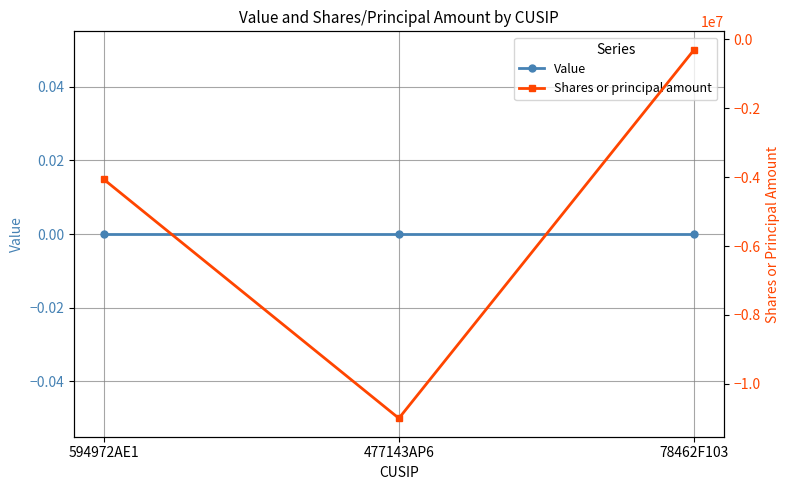

The value of Shares or principal amount at 78462F103 is -300000. True or false?

True